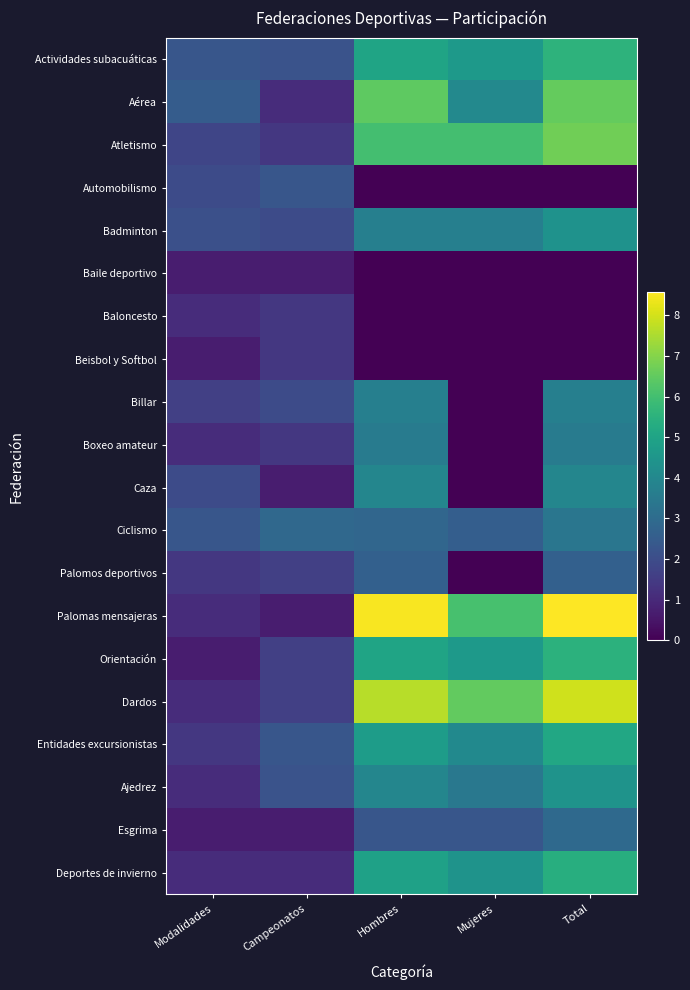

Between Hombres and Mujeres, which is larger?

Hombres